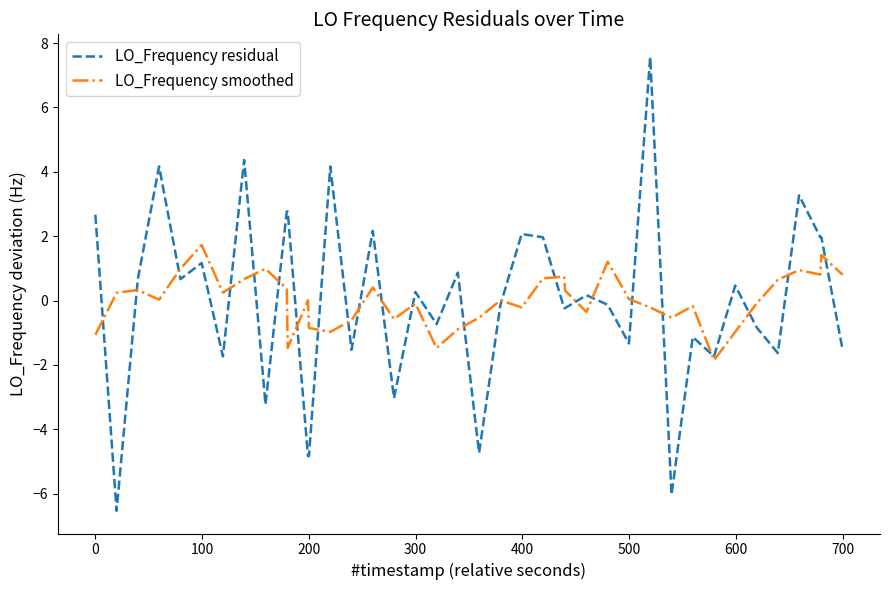

Which series has the widest spread of values?

LO_Frequency residual